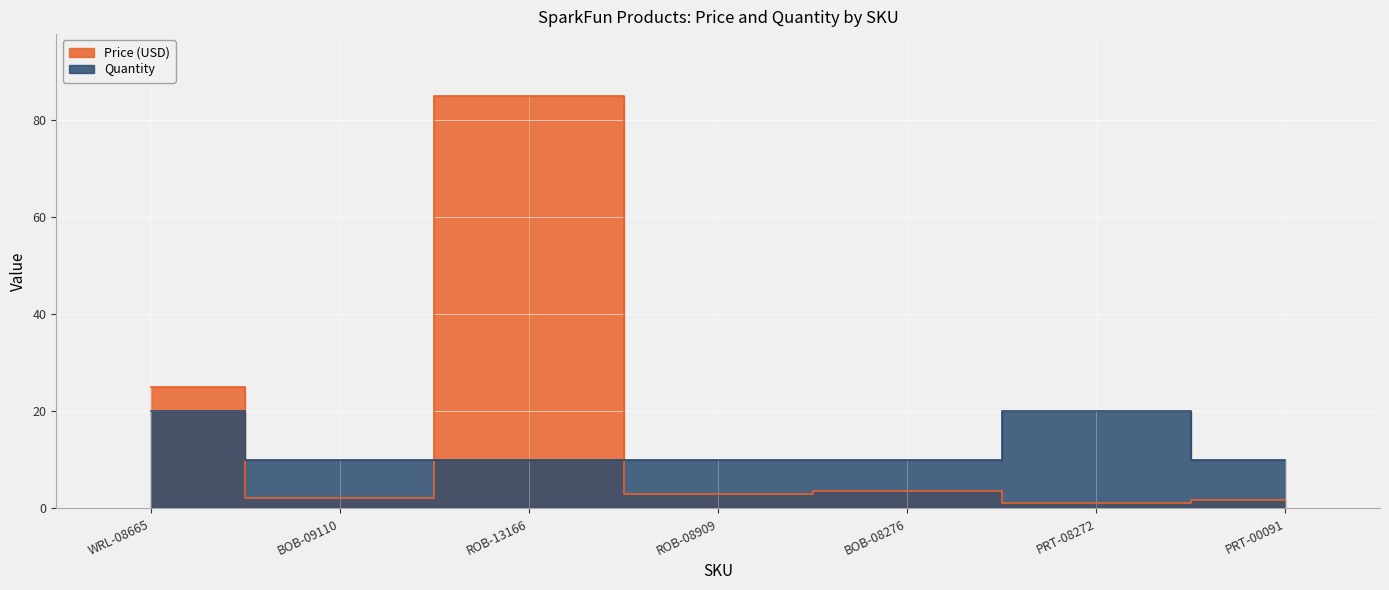

At which label does Price (USD) reach its minimum?

PRT-08272